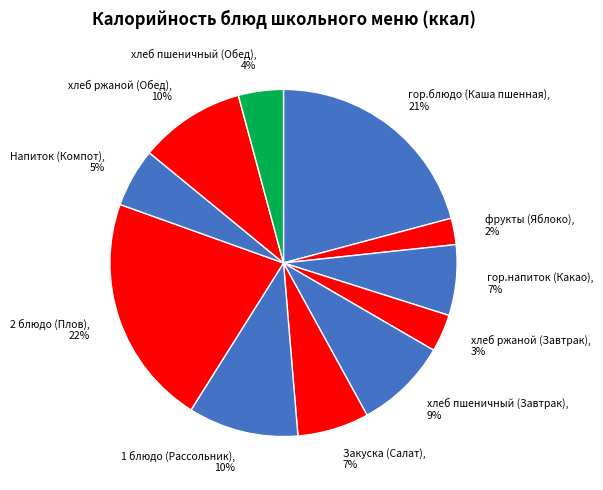

Do фрукты (Яблоко), 2% and хлеб ржаной (Обед), 10% together represent more than half of the pie?

No